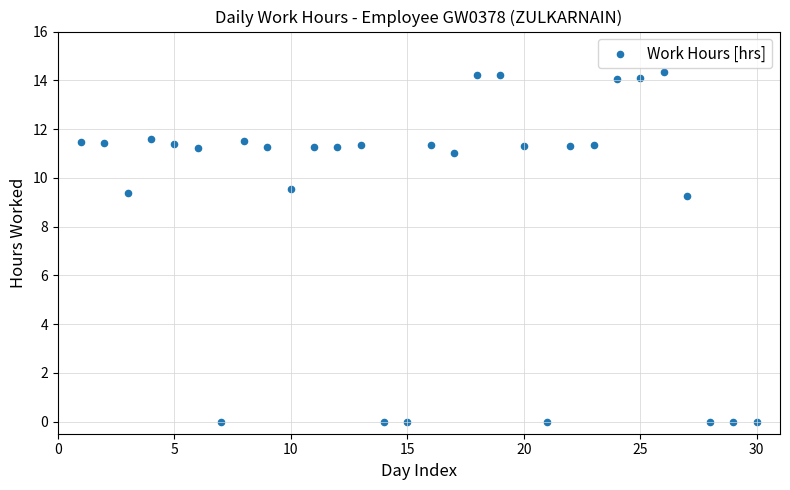

What is the range of X values (max minus min)?

29.0